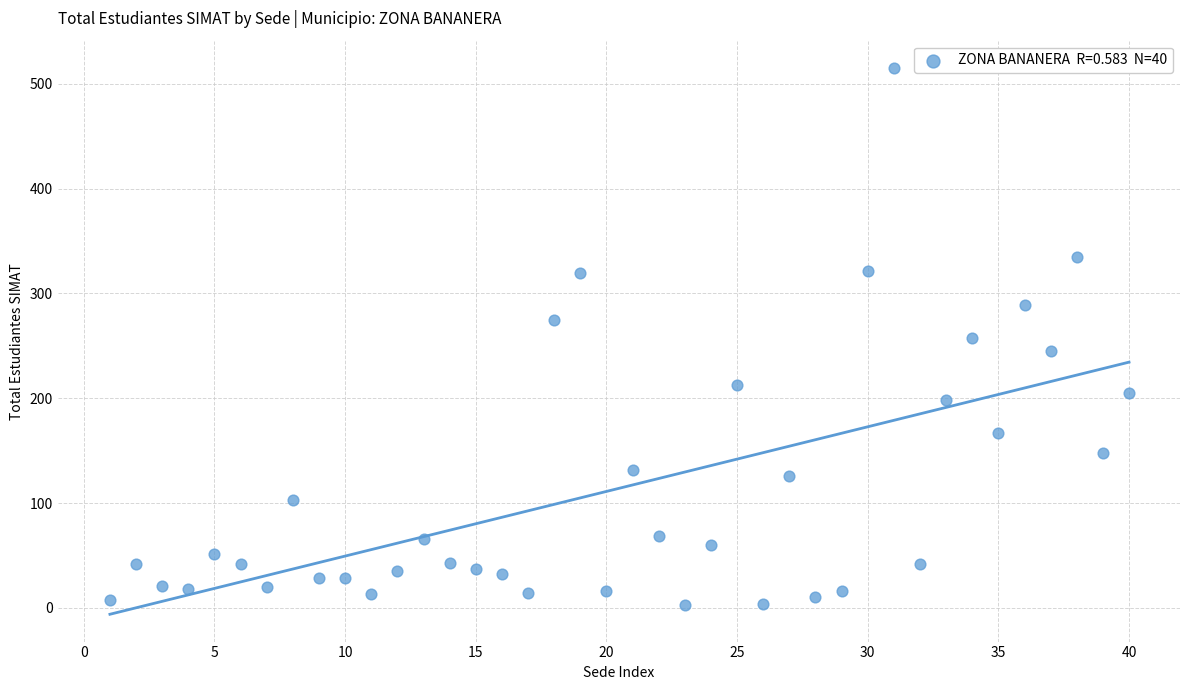

What is the range of Y values (max minus min)?

512